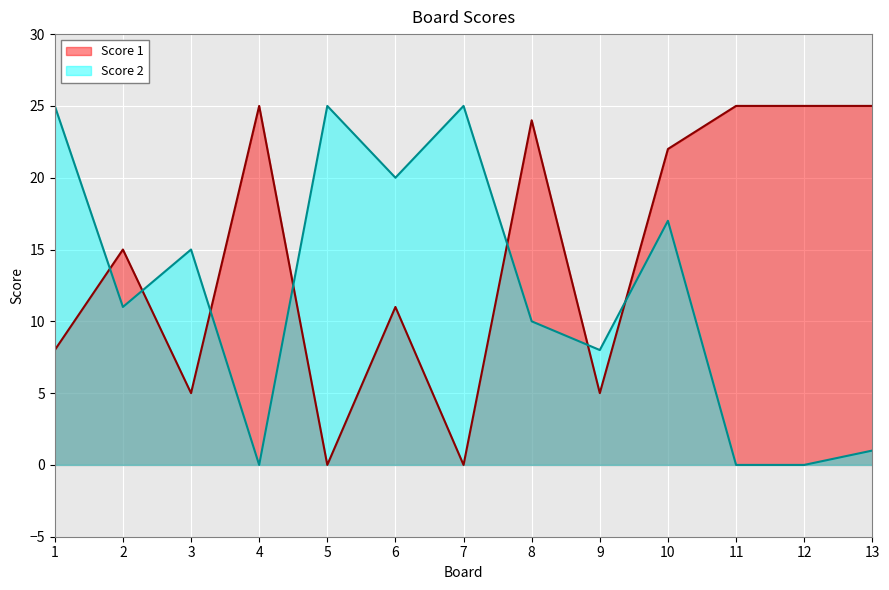

At 9, list the series in order from smallest to largest.

Score 1, Score 2